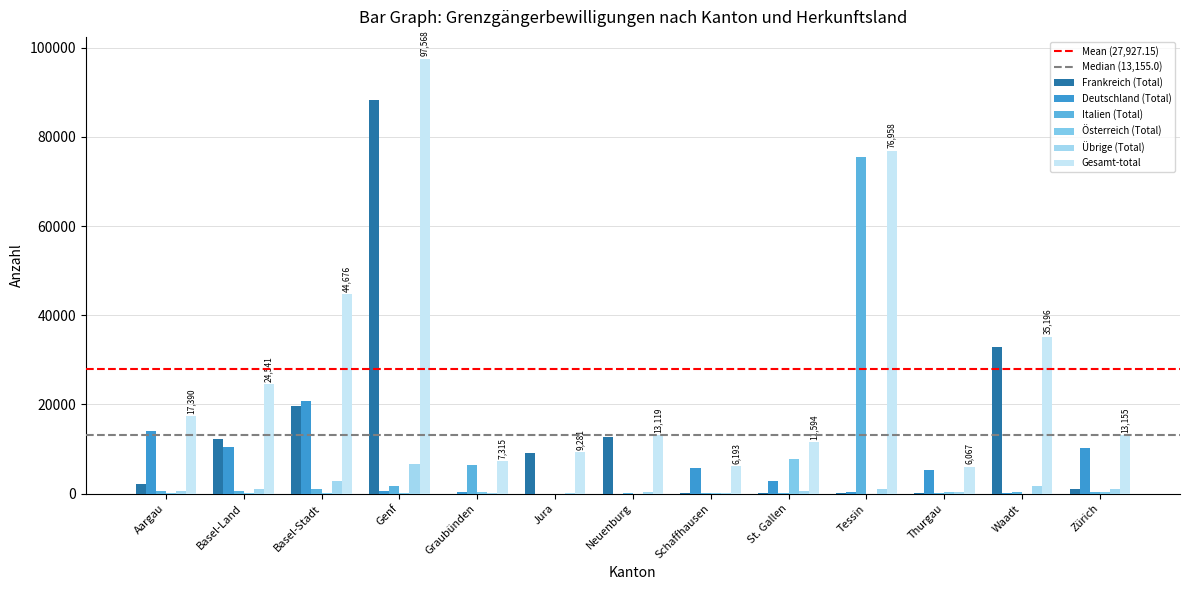

What is the minimum value shown in the chart?

1